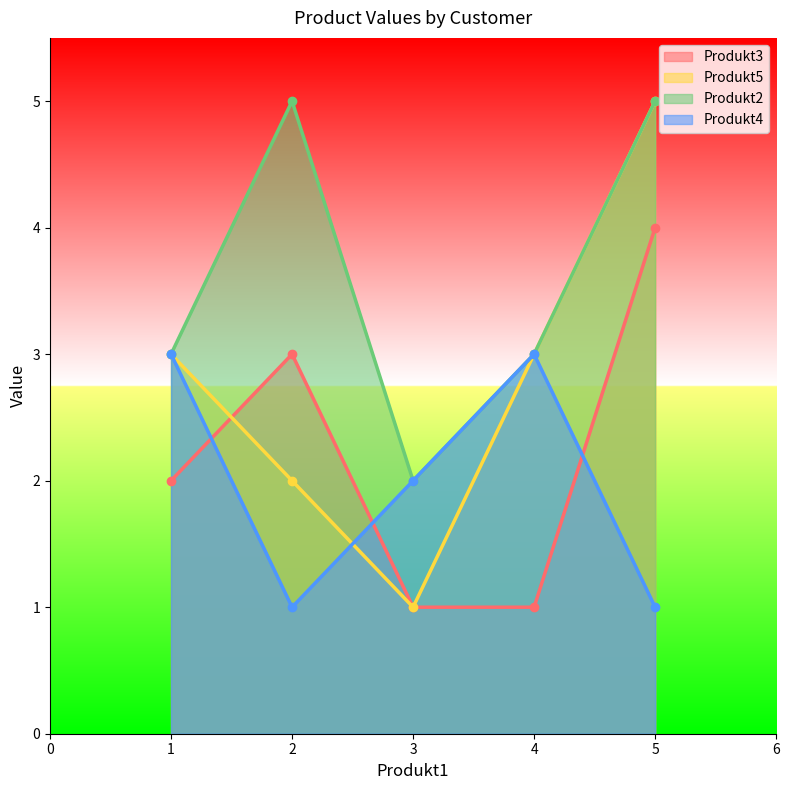

How many lines are shown in the chart?

4